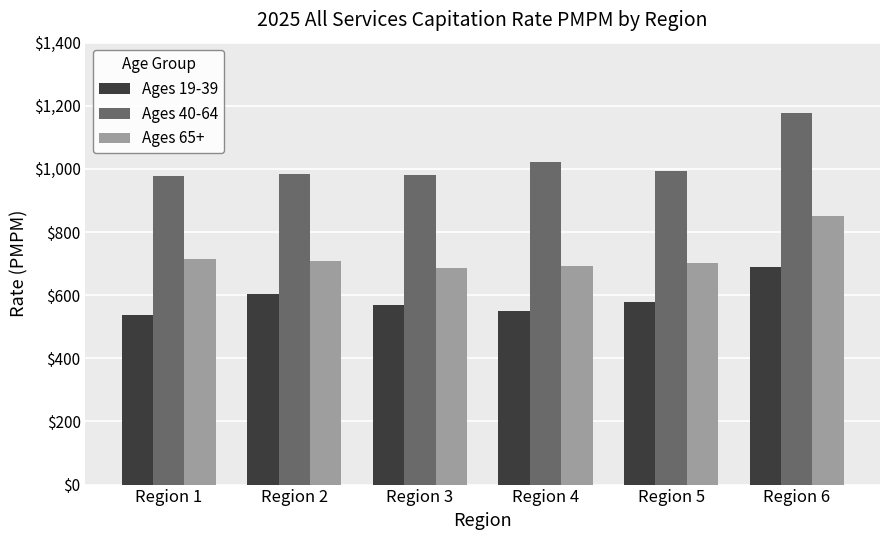

At which category does the chart reach its minimum across all series?

Region 1